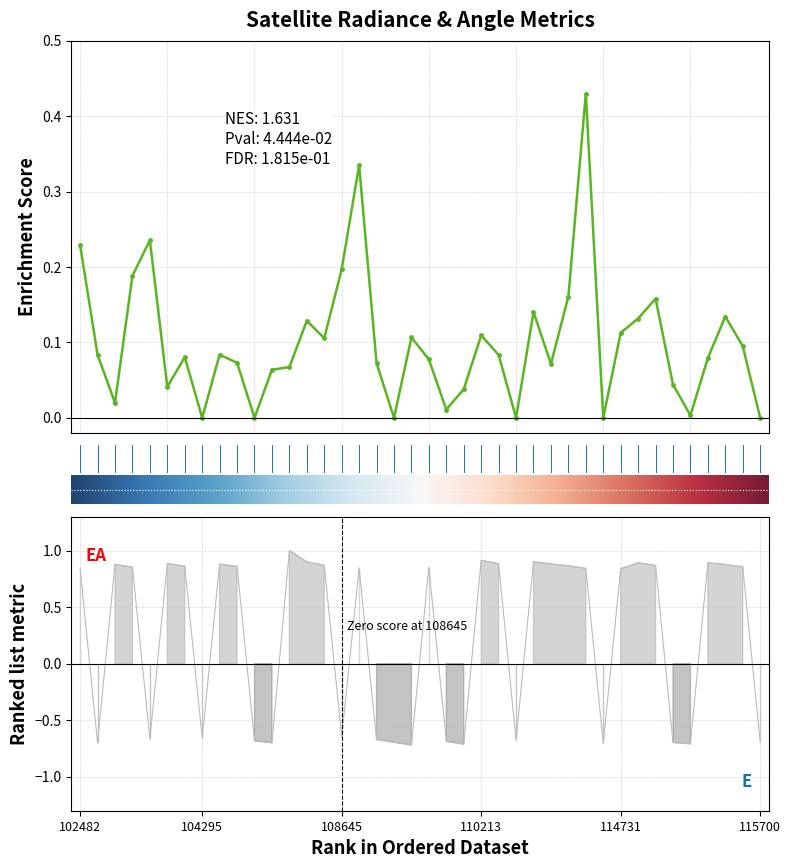

How many values in the sata series are below 0?

16